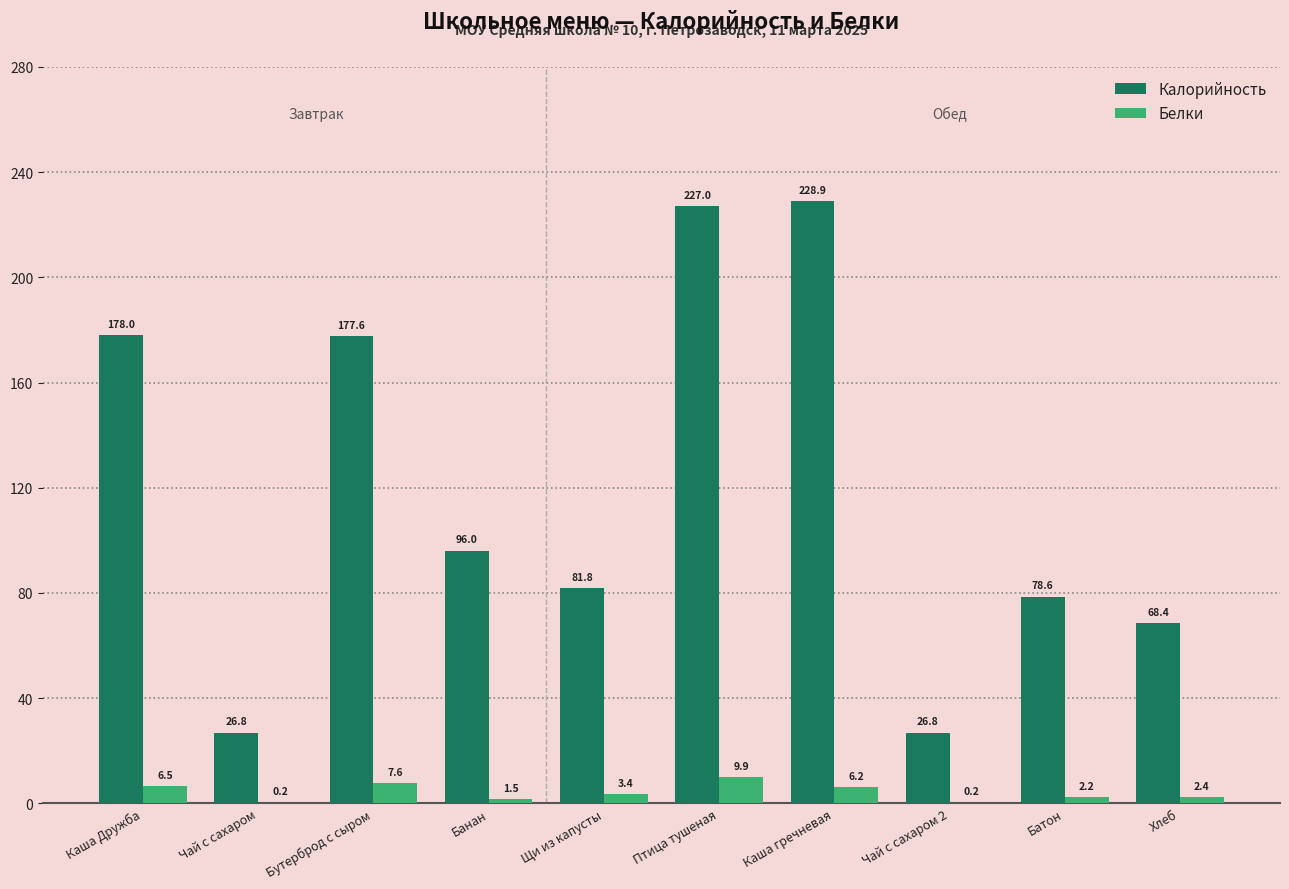

At which label does Калорийность first exceed 96?

Каша Дружба